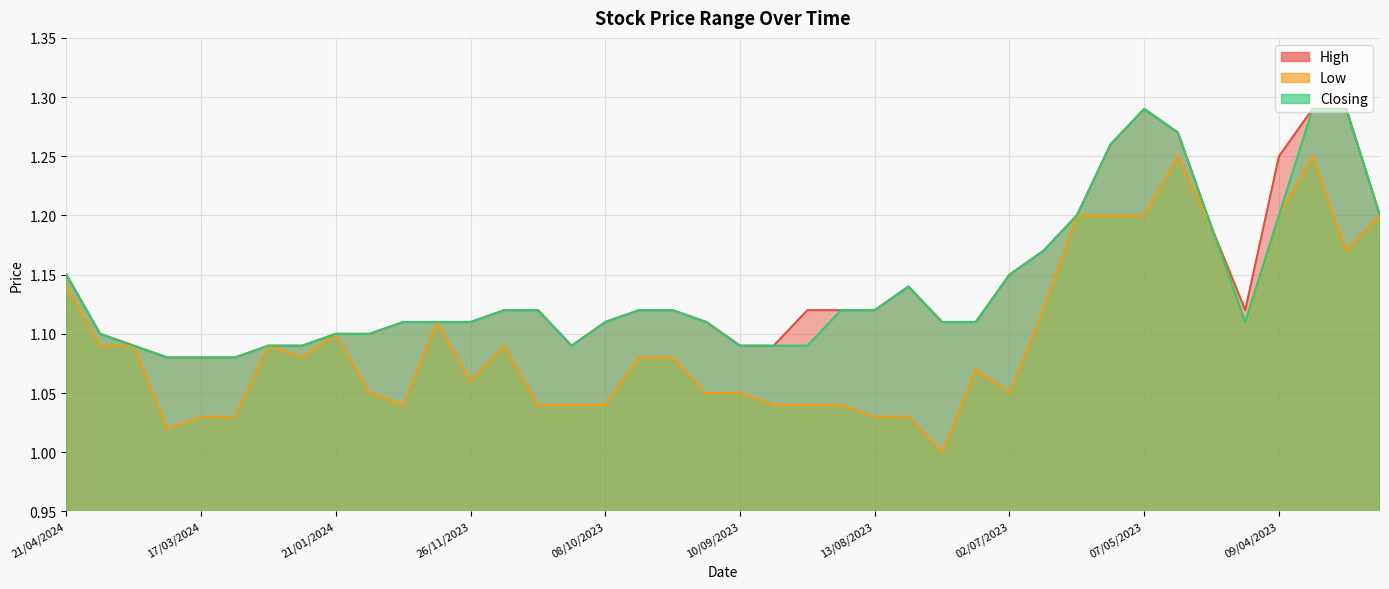

Rank the series by their maximum value, from lowest to highest.

Low, High, Closing